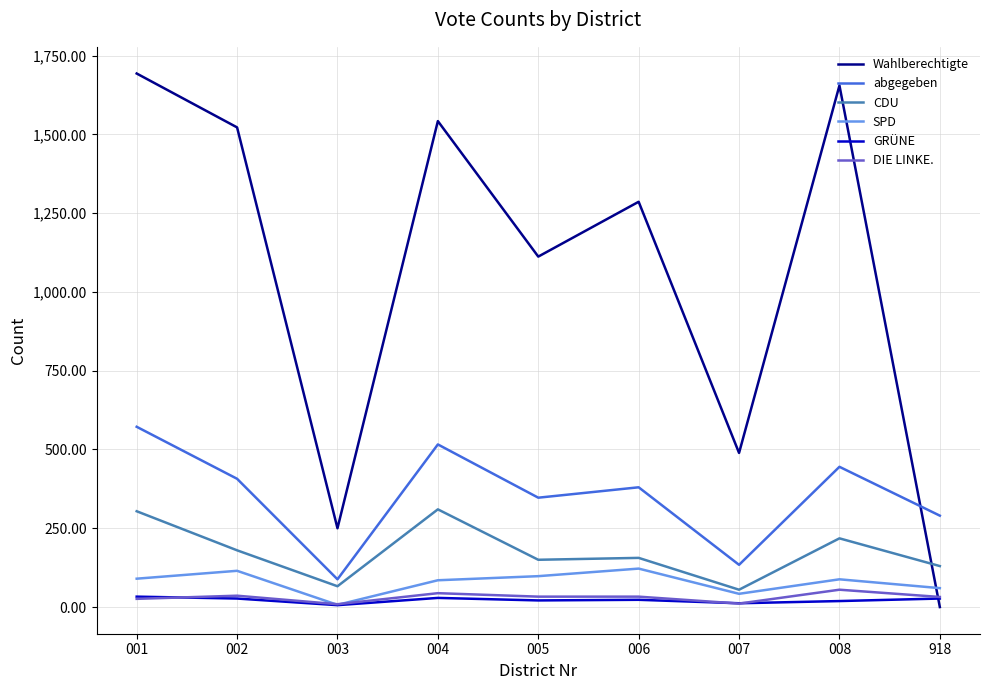

True or false: abgegeben has a value of 308 at 001.

False